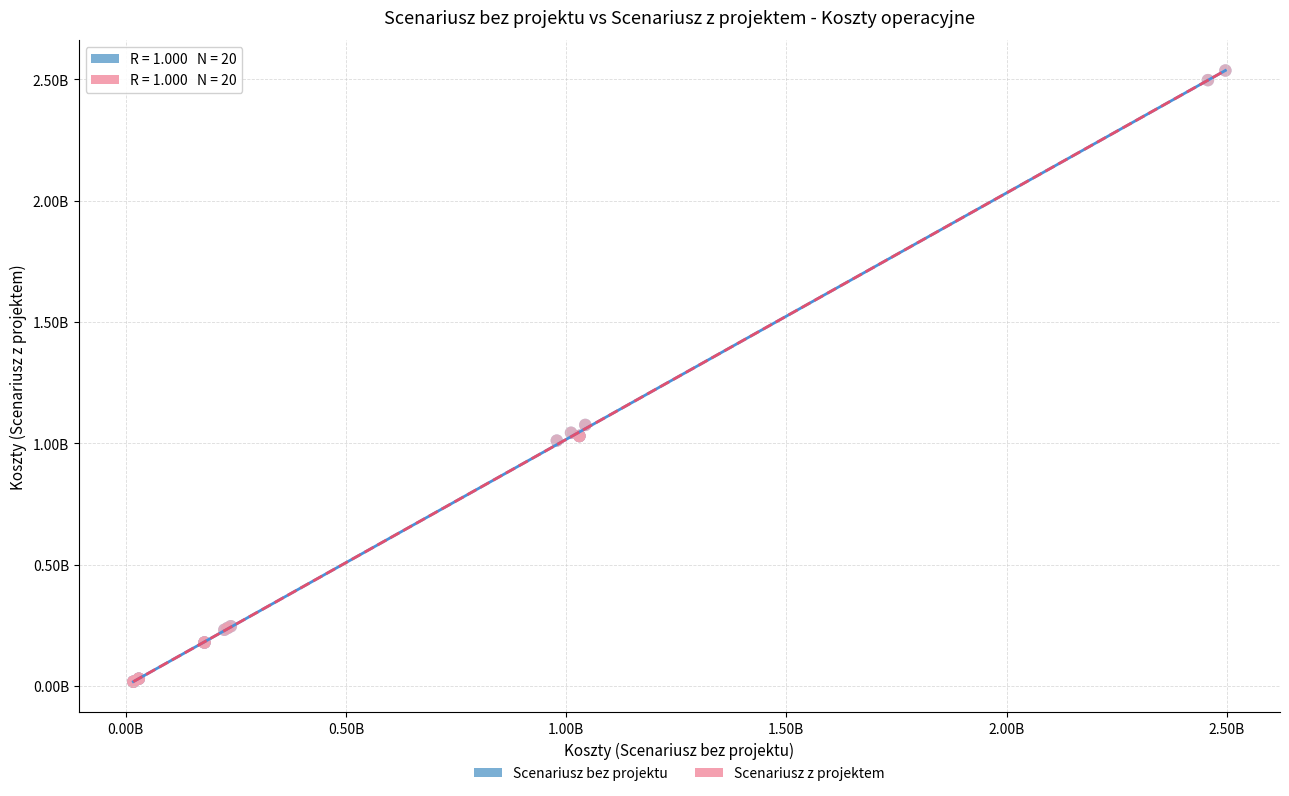

What are all the series names shown in the legend?

Scenariusz bez projektu, Scenariusz z projektem